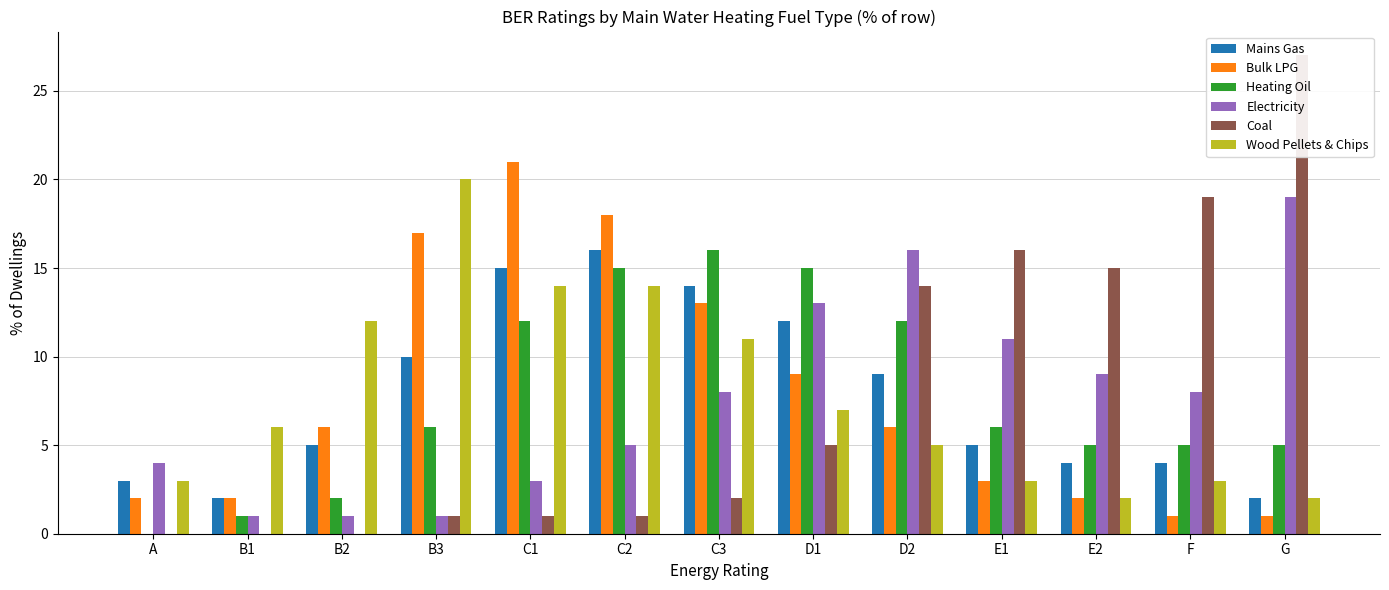

What is the spread (max minus min) of values at G?

26